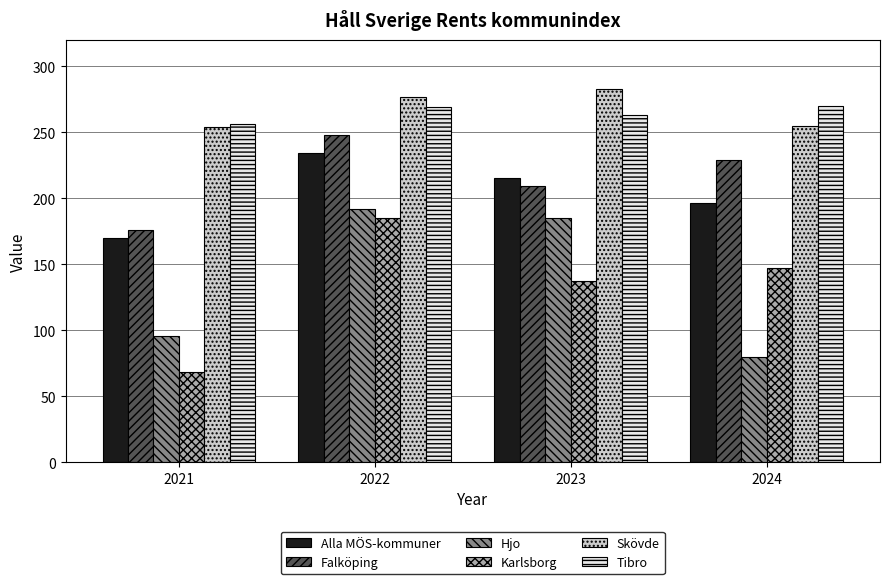

True or false: Alla MÖS-kommuner has a value of 256.4 at 2021.

False